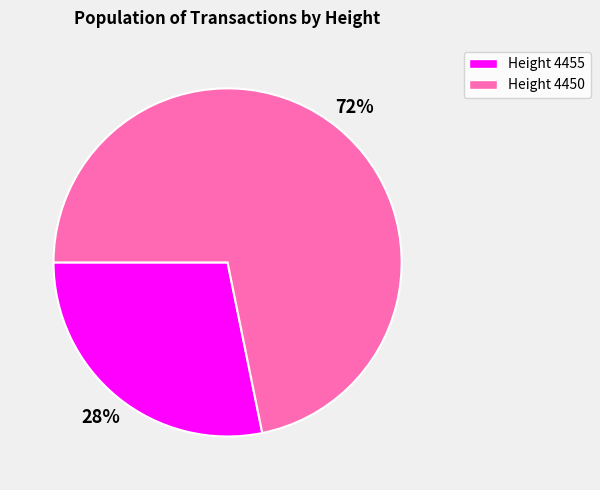

To the nearest percent, what is the difference between the largest and smallest slice percentages?

44%